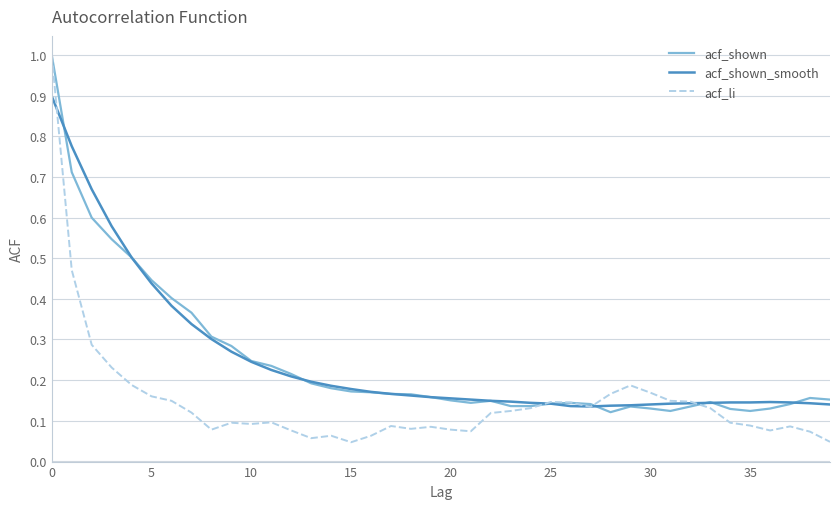

What is the maximum value shown in the chart?

1.0